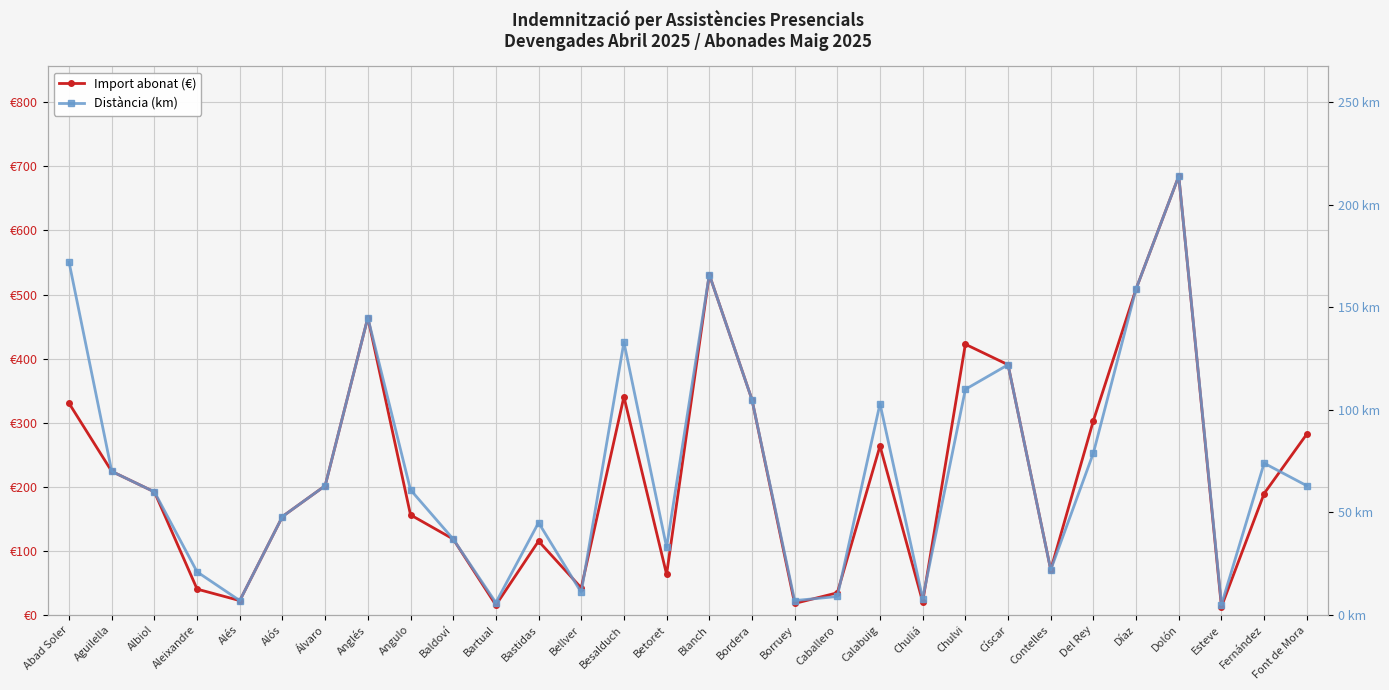

True or false: Distància (km) and Import abonat (€) cross at least once.

False